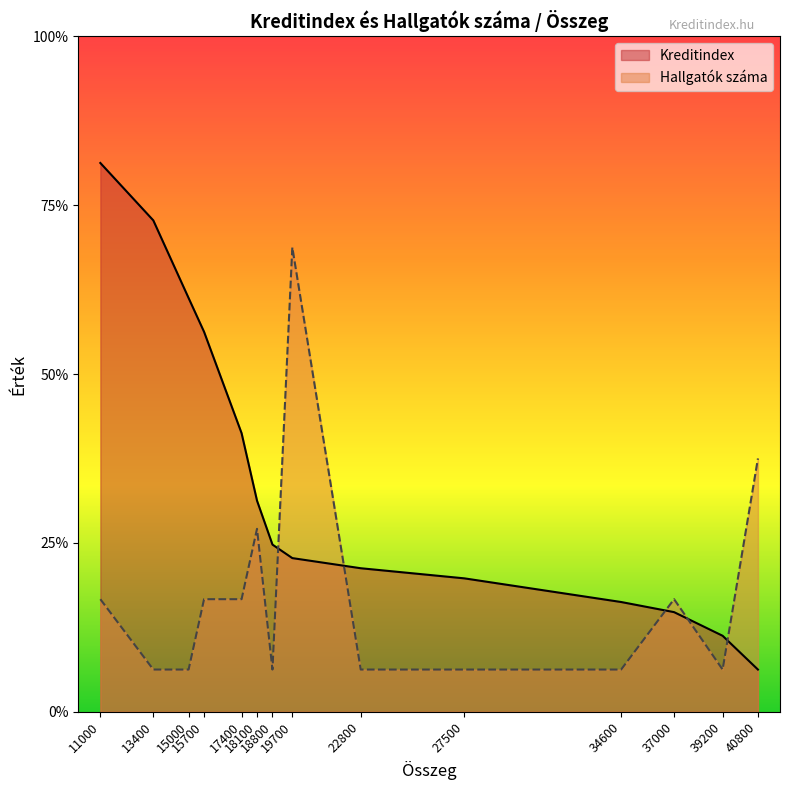

Rank the series by their average value, from lowest to highest.

Hallgatók száma, Kreditindex